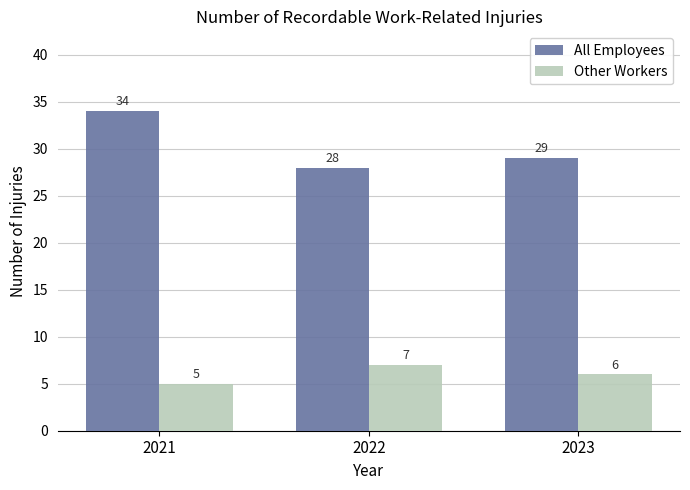

At how many categories does at least one series exceed 10?

3